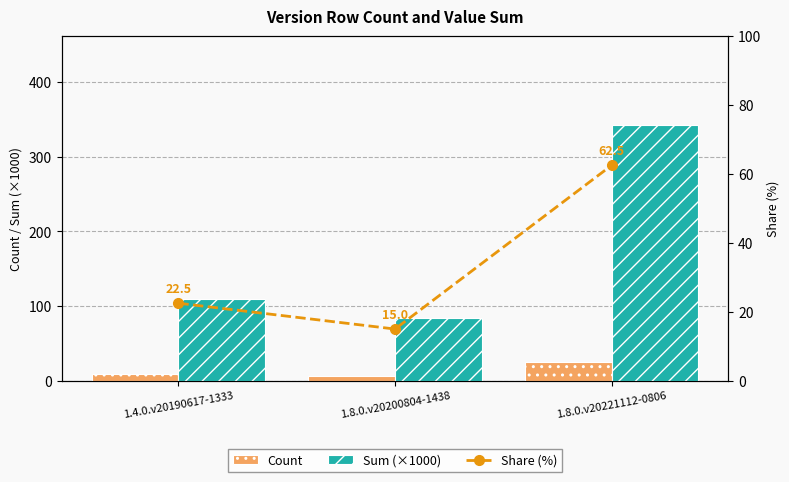

How many categories are shown in the chart?

3